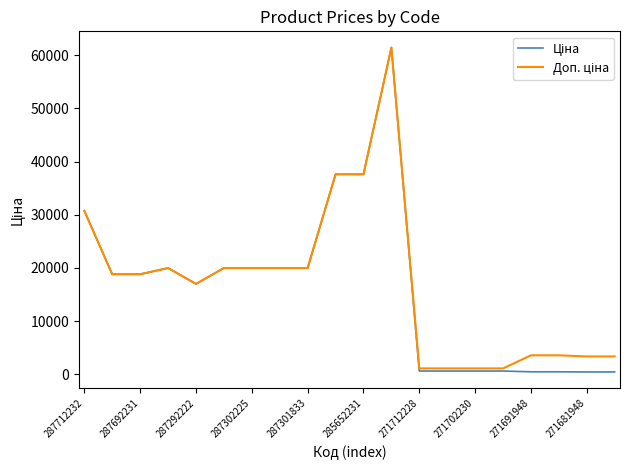

What is the maximum value shown in the chart?

61434.3